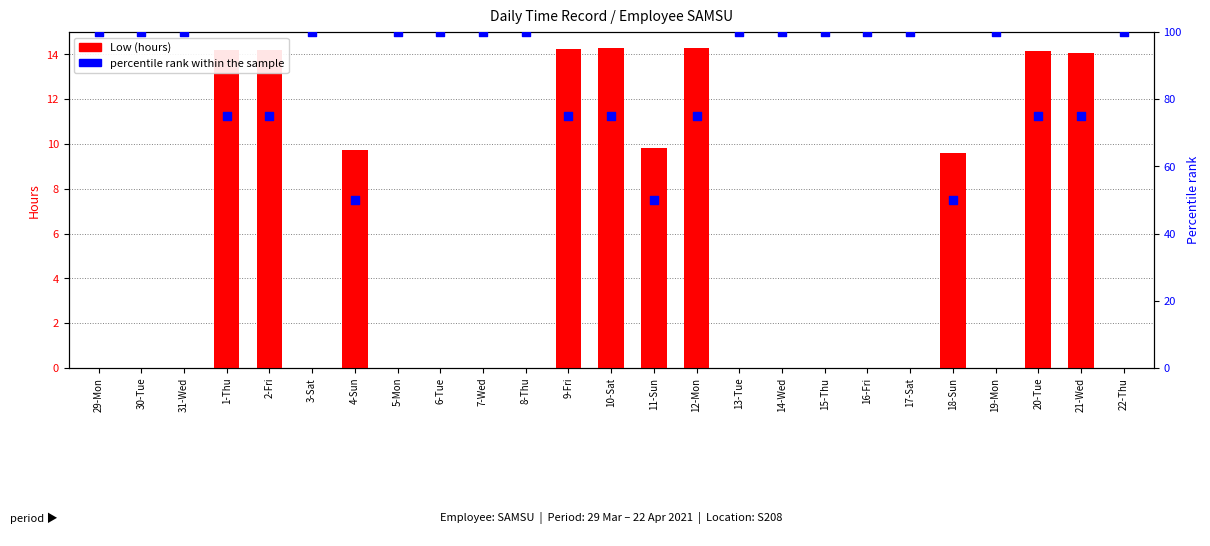

At how many categories does at least one series exceed 30?

25